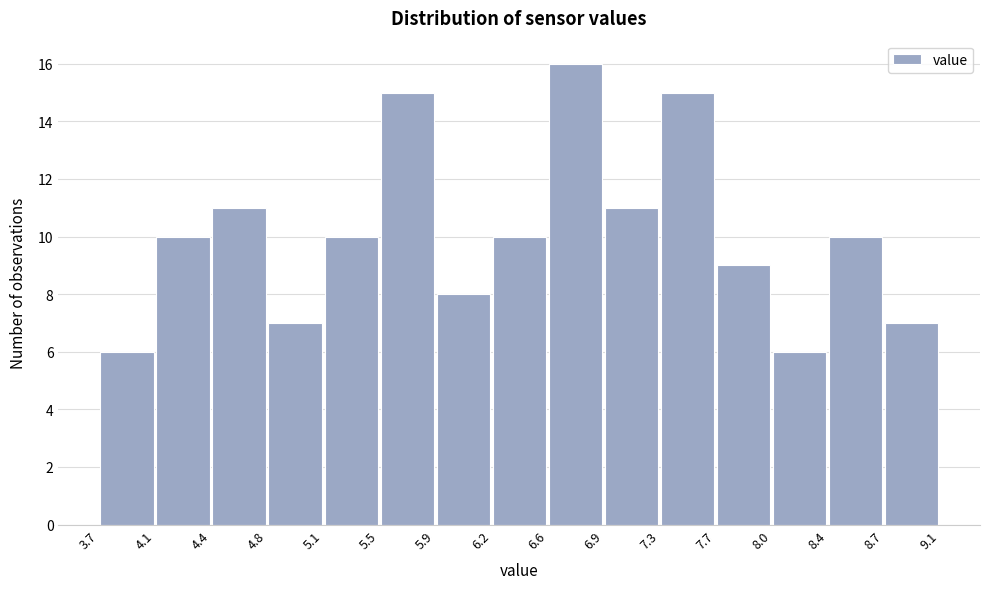

Reading left to right, list every bar in this chart as the range it spans on the x-axis followed by its height. The values are not printed on the chart, so give them approximately, as read against the axis.

3.7 to 4.1: 6
4.1 to 4.4: 10
4.4 to 4.8: 11
4.8 to 5.1: 7
5.1 to 5.5: 10
5.5 to 5.9: 15
5.9 to 6.2: 8
6.2 to 6.6: 10
6.6 to 6.9: 16
6.9 to 7.3: 11
7.3 to 7.7: 15
7.7 to 8.0: 9
8.0 to 8.4: 6
8.4 to 8.7: 10
8.7 to 9.1: 7